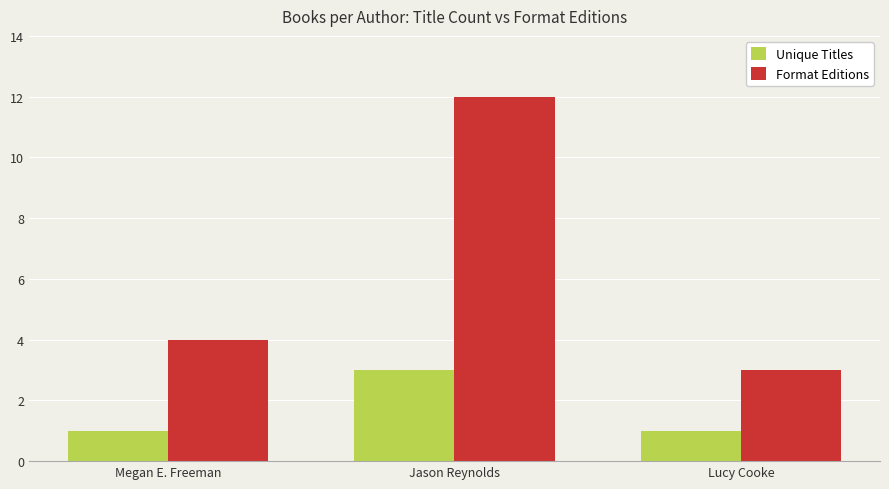

Which series has the largest total across all categories?

Format Editions